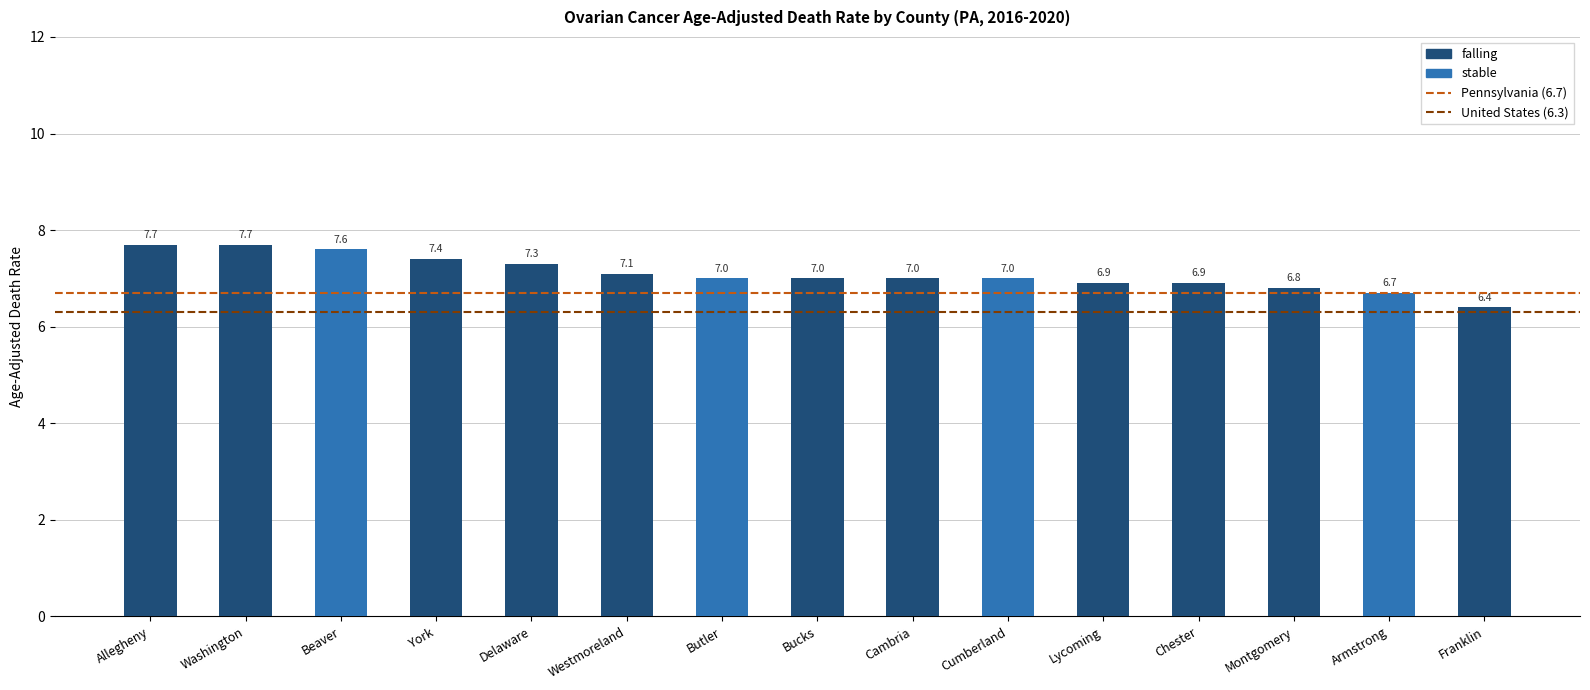

Is it true that the value at Westmoreland is 7.1?

True